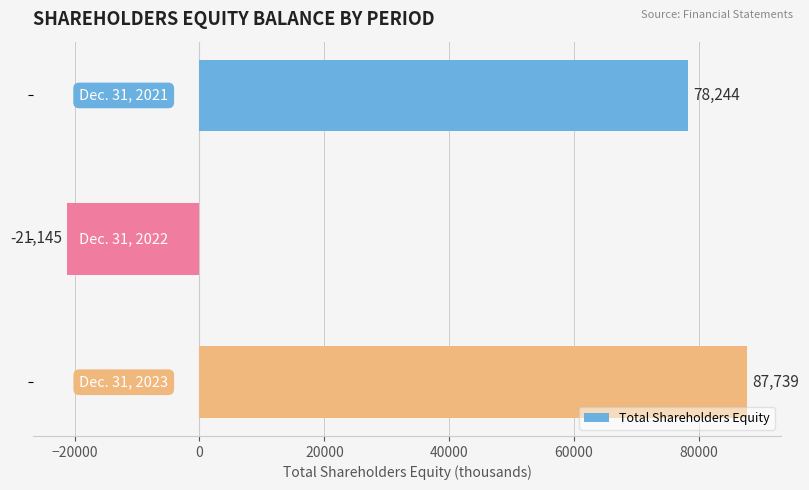

What is the value of the 1st bar from the top?

78244